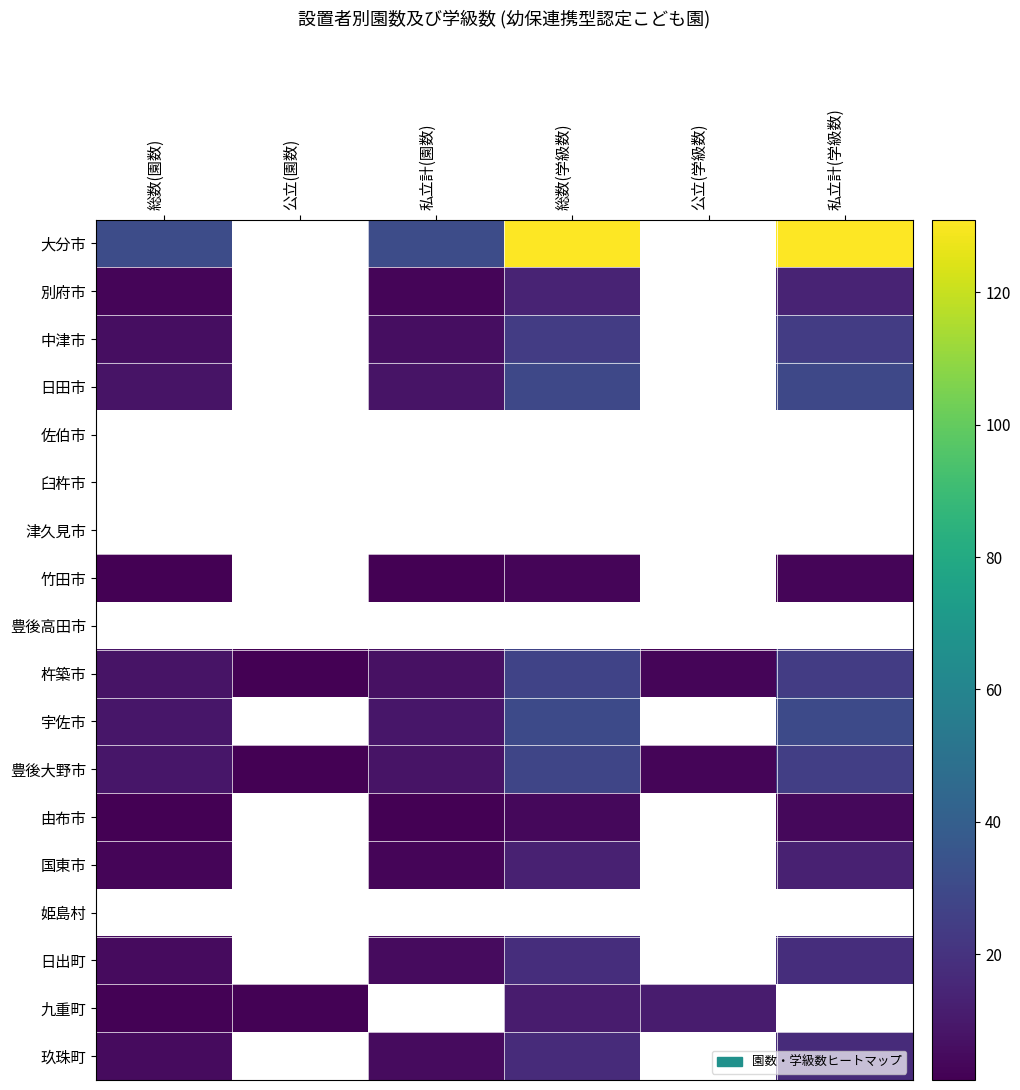

True or false: 日出町 has a value of 18.0 at 総数(学級数).

True